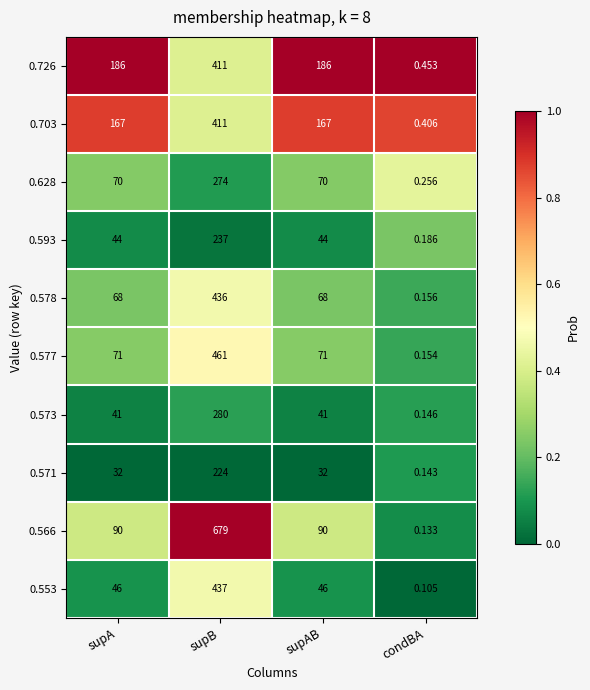

At how many categories does at least one series exceed 0?

4